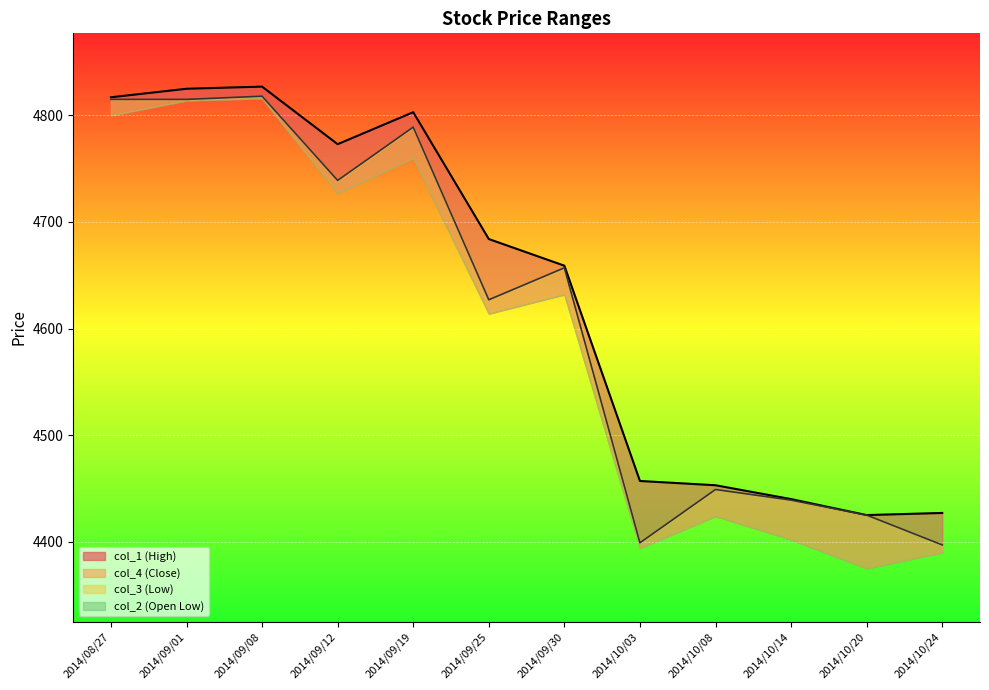

What is the total value across all series at 2014/08/27?

9632